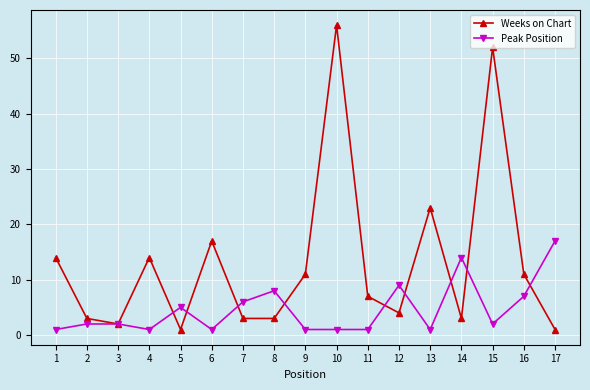

List the series in order of their overall mean, lowest first.

Peak Position, Weeks on Chart